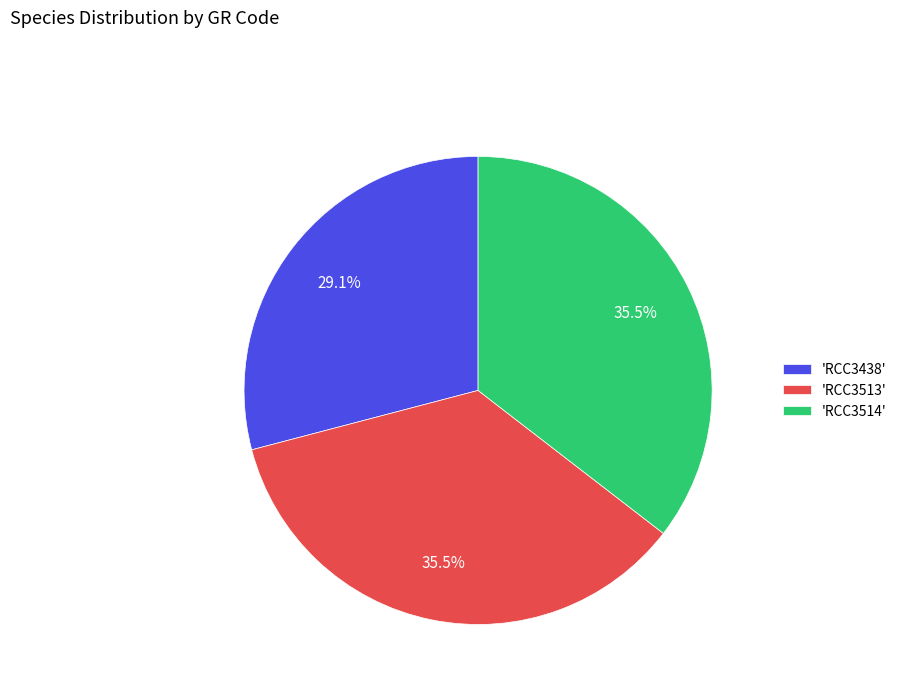

Does 'RCC3438' represent more than half of the total?

No